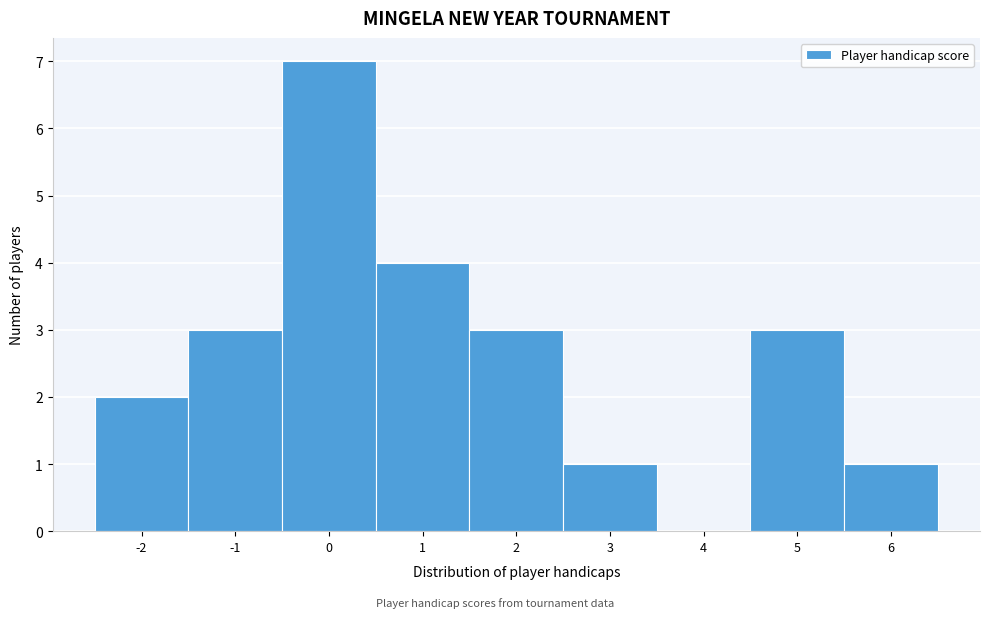

Reading left to right, list every bar in this chart as the range it spans on the x-axis followed by its height. The values are not printed on the chart, so give them approximately, as read against the axis.

-2.5 to -1.5: 2
-1.5 to -0.5: 3
-0.5 to 0.5: 7
0.5 to 1.5: 4
1.5 to 2.5: 3
2.5 to 3.5: 1
3.5 to 4.5: 0
4.5 to 5.5: 3
5.5 to 6.5: 1